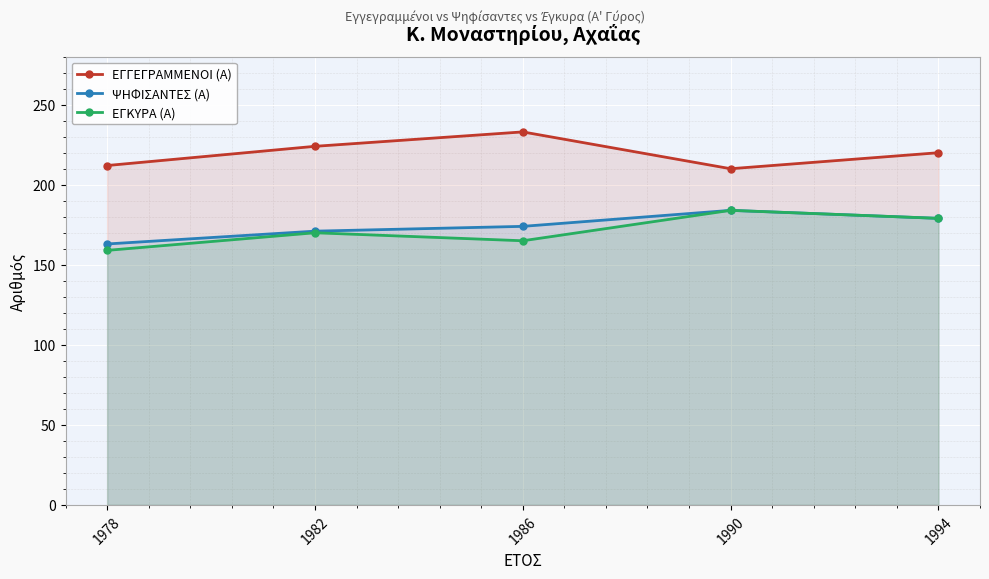

What value does the ΕΓΚΥΡΑ (Α) series have at 1990, to the nearest 10?

180